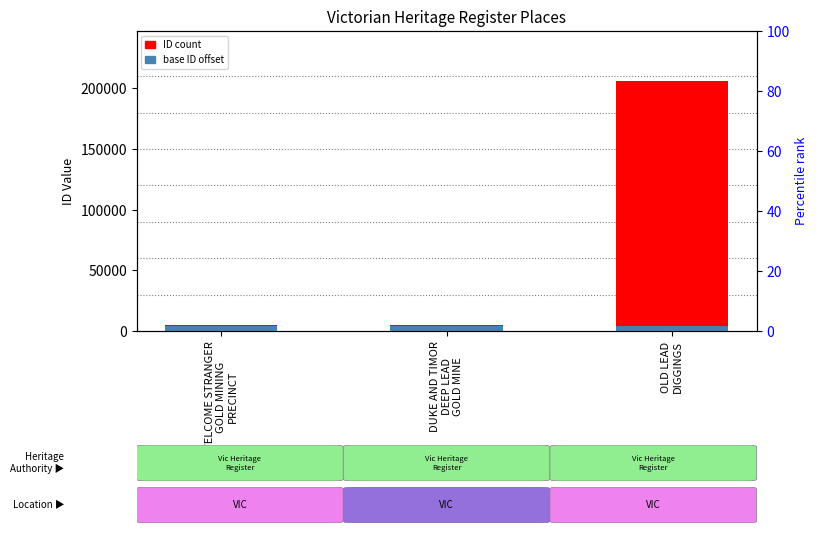

List the series in order of their peak value, lowest first.

base ID offset, ID count